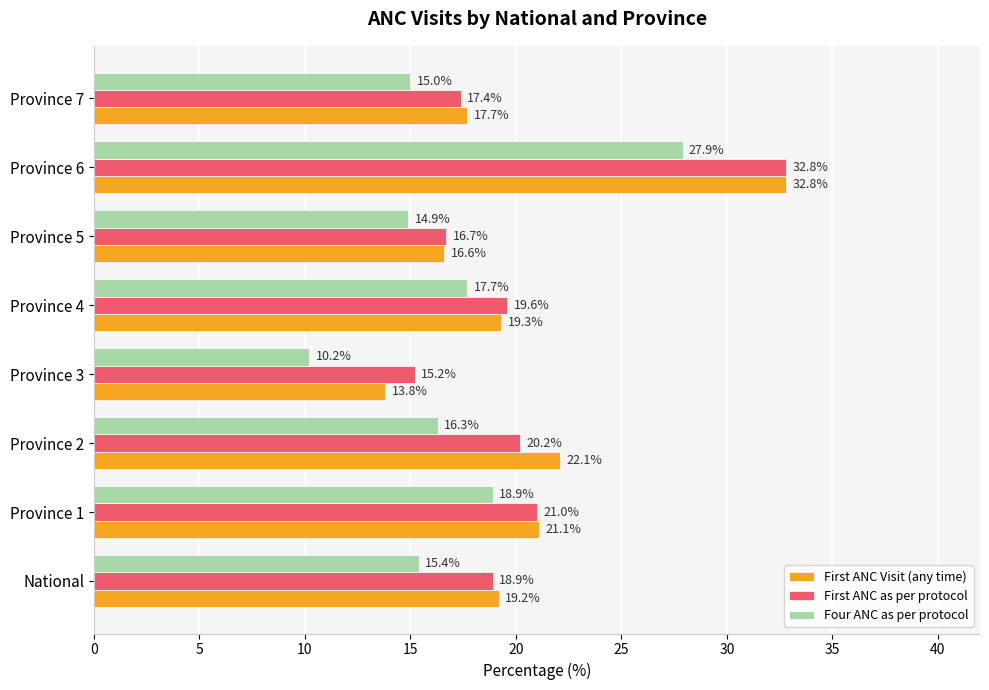

Which series has the largest total across all categories?

First ANC Visit (any time)